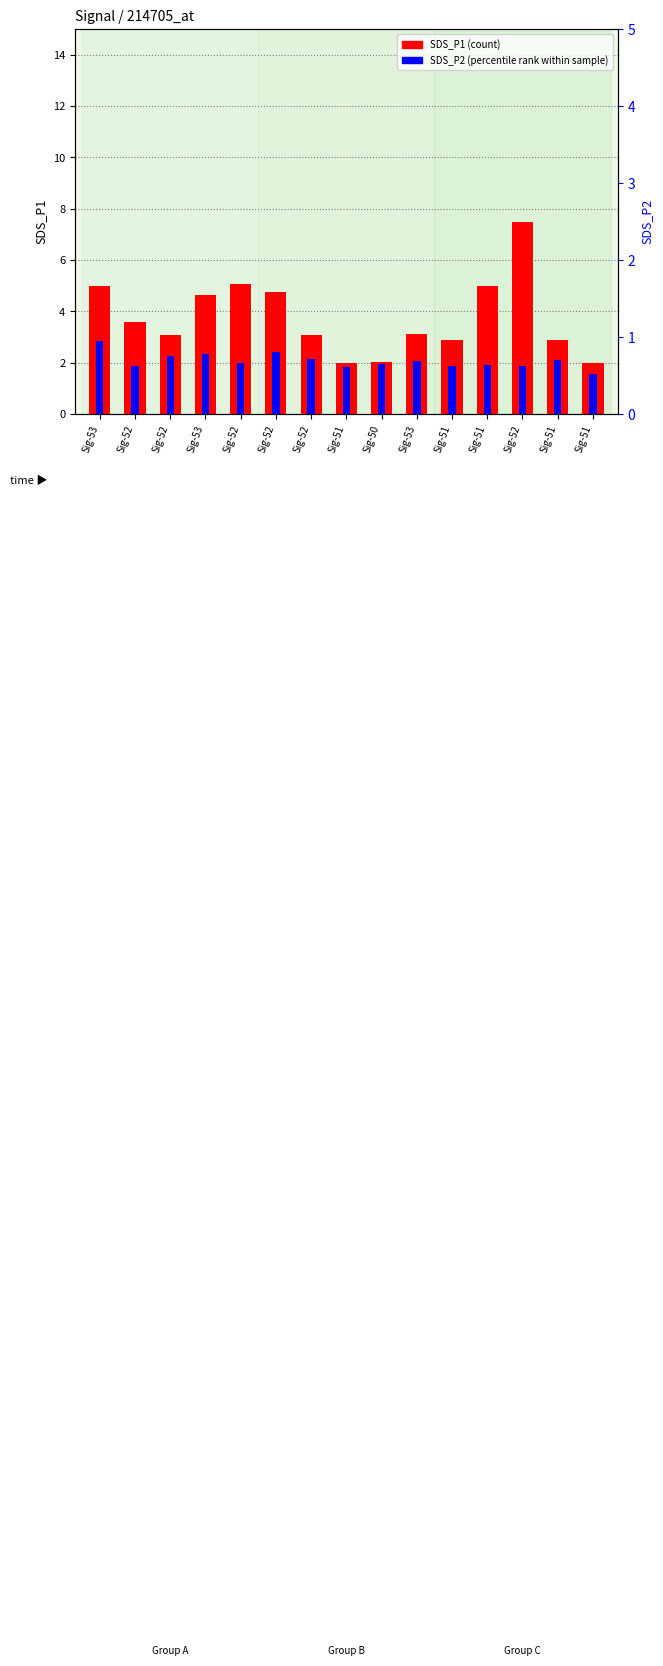

Which label corresponds to the largest value in the chart?

Sig-52